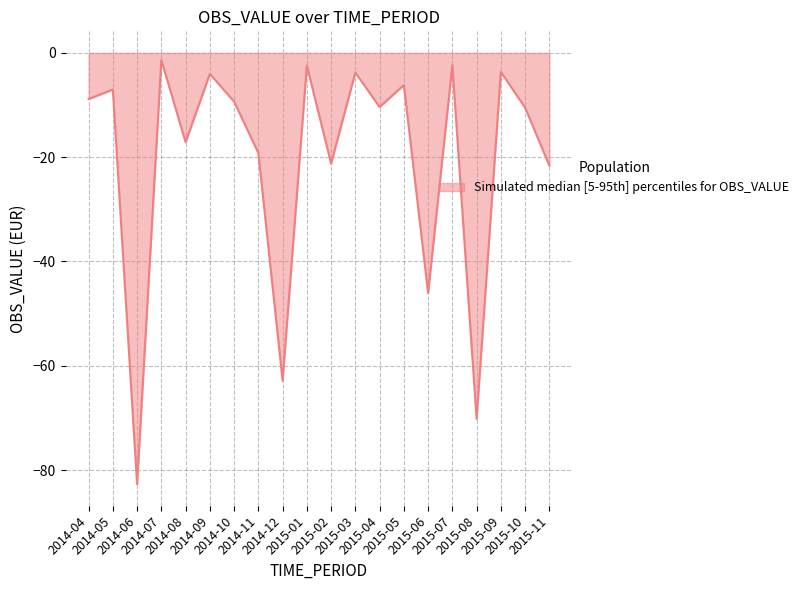

At which category does the data reach its first local peak?

2014-05